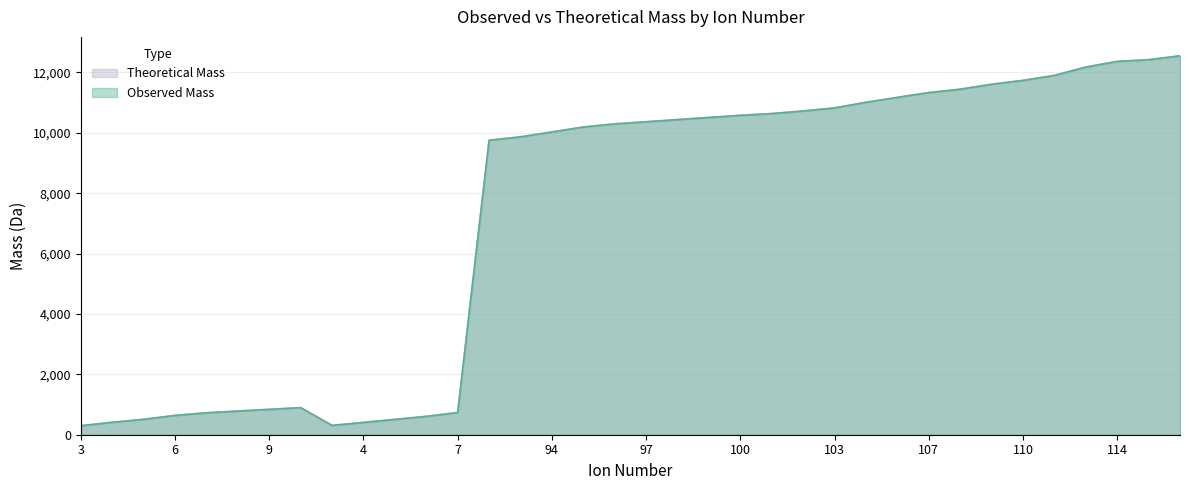

How many times do Theoretical Mass and Observed Mass cross each other?

2